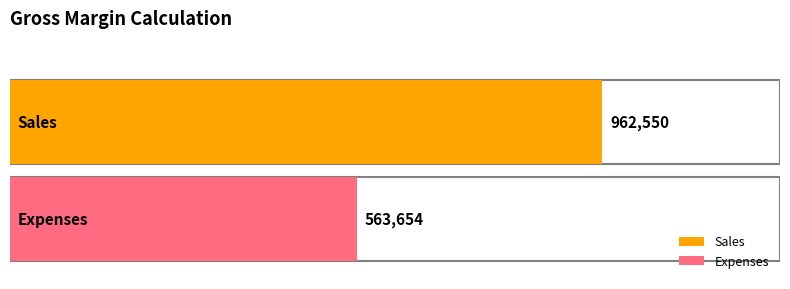

Rank the categories by value from lowest to highest.

Expenses, Sales